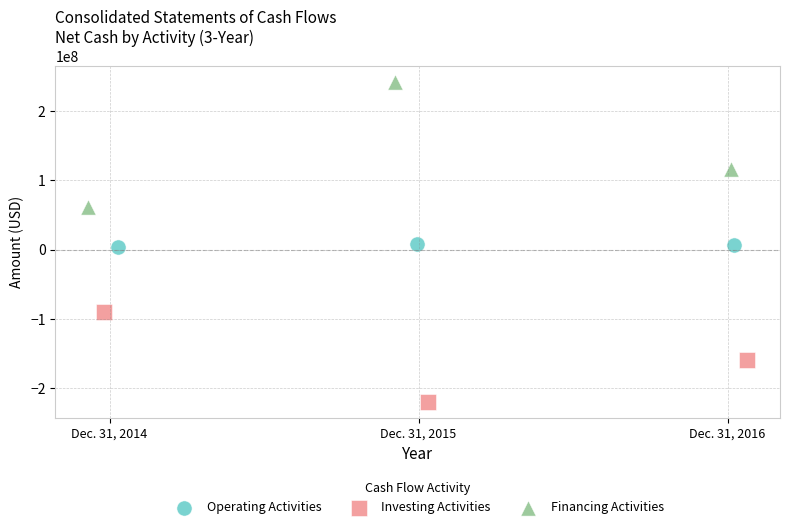

Which series has the widest spread of Y values?

Financing Activities